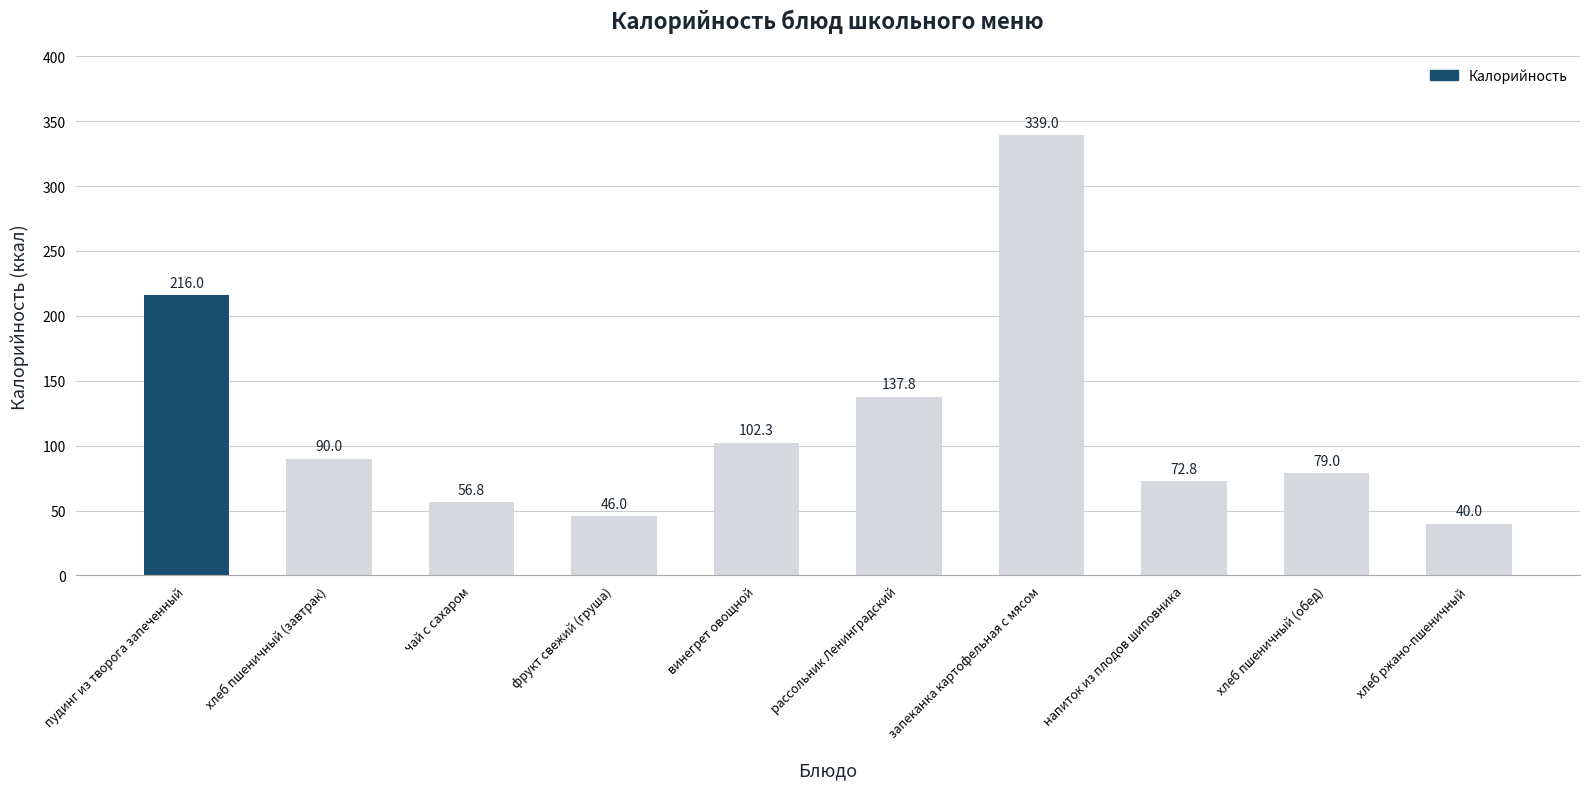

The chart shows a value of 56.8 at чай с сахаром. True or false?

True